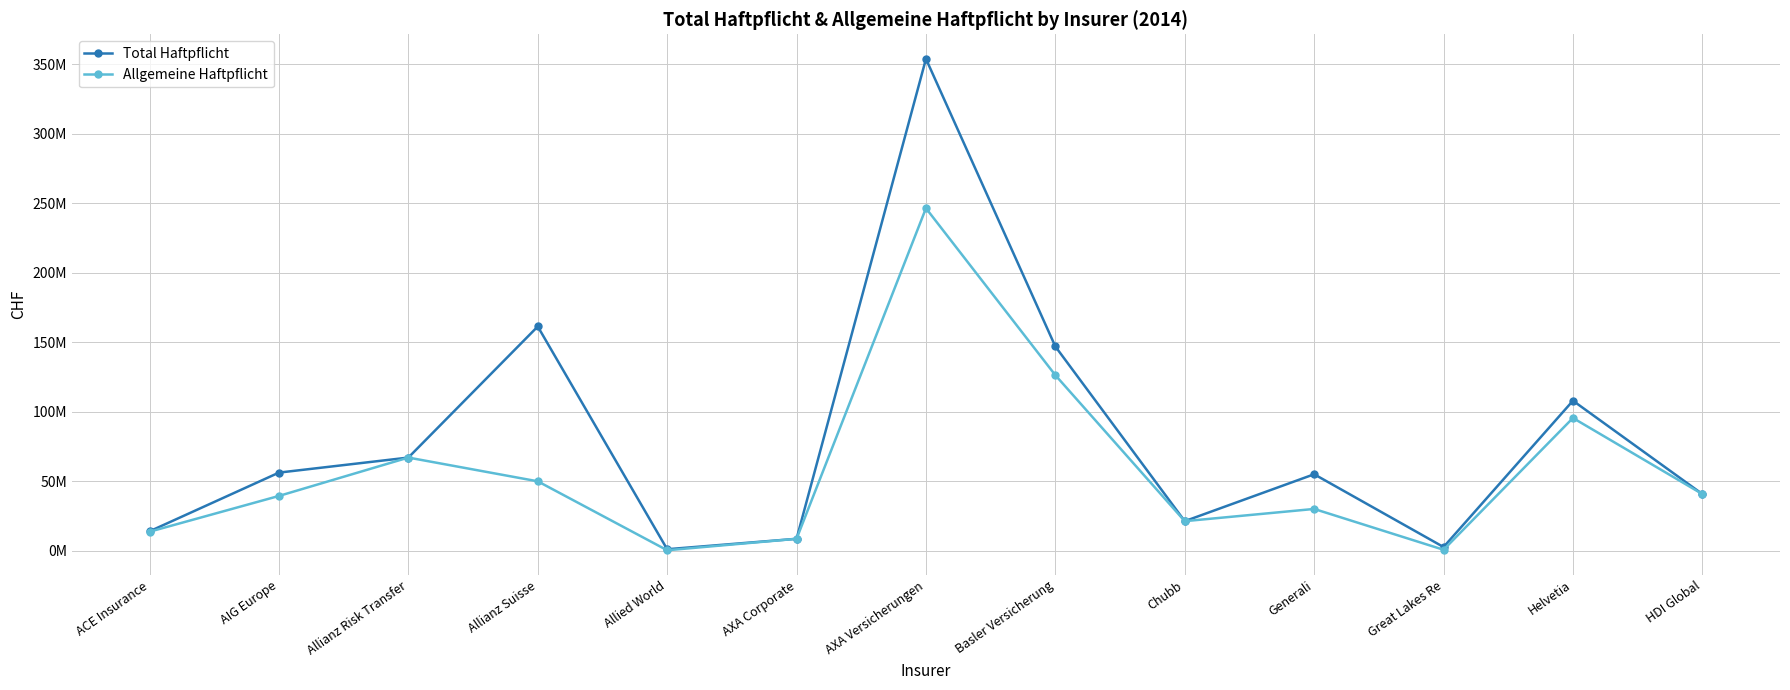

What is the label of the 10th point from the left?

Generali